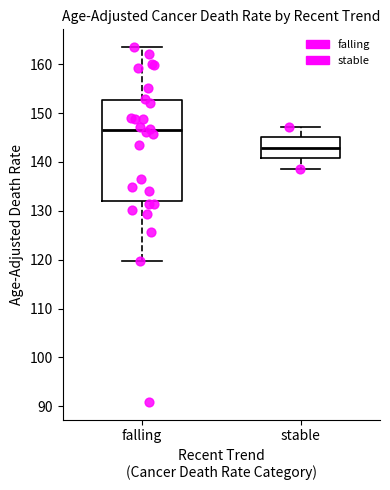

Reading left to right, read every box against the y-axis: the position of its median line, the range the box covers, and the ends of its whiskers. The values are not printed on the chart, so give them approximately, as read against the axis.

falling: median 146, box 132 to 153, whiskers 120 to 164
stable: median 143, box 141 to 145, whiskers 139 to 147